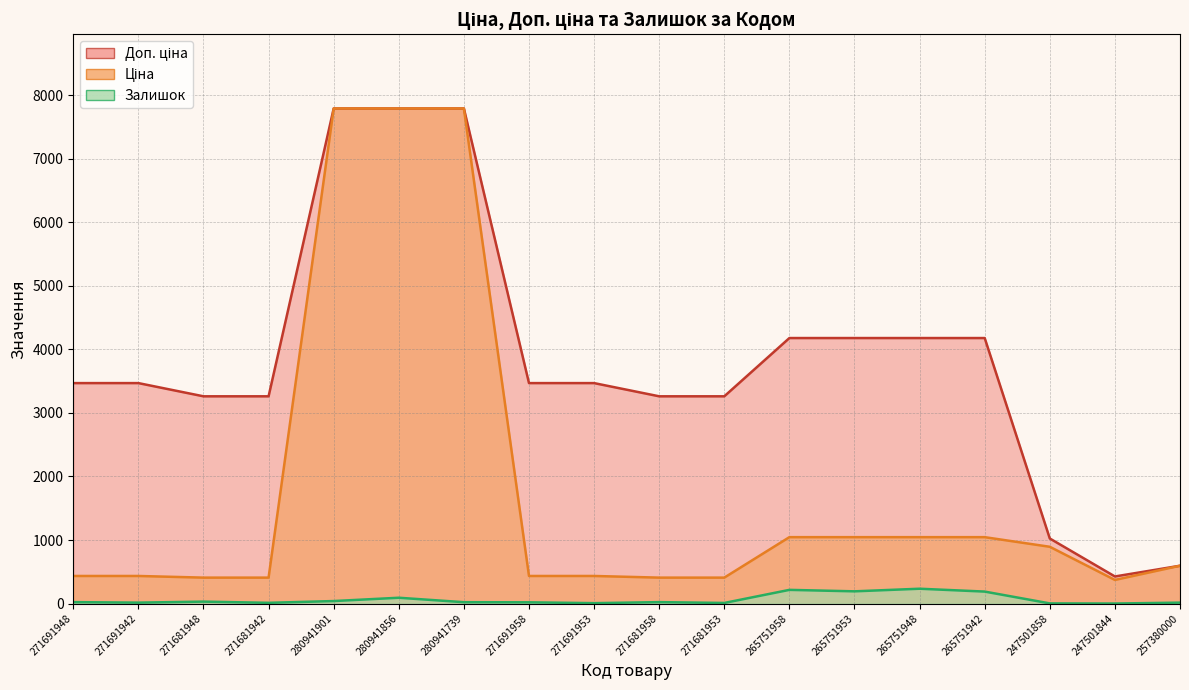

Rank the categories by Ціна value from highest to lowest.

280941901, 280941856, 280941739, 265751958, 265751953, 265751948, 265751942, 247501858, 257380000, 271691948, 271691942, 271691958, 271691953, 271681948, 271681942, 271681958, 271681953, 247501844